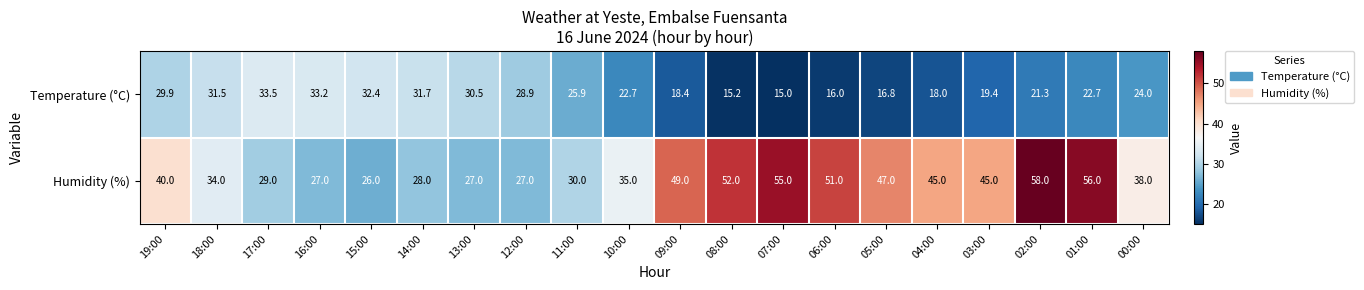

True or false: Temperature (°C) has a value of 21.3 at 02:00.

True